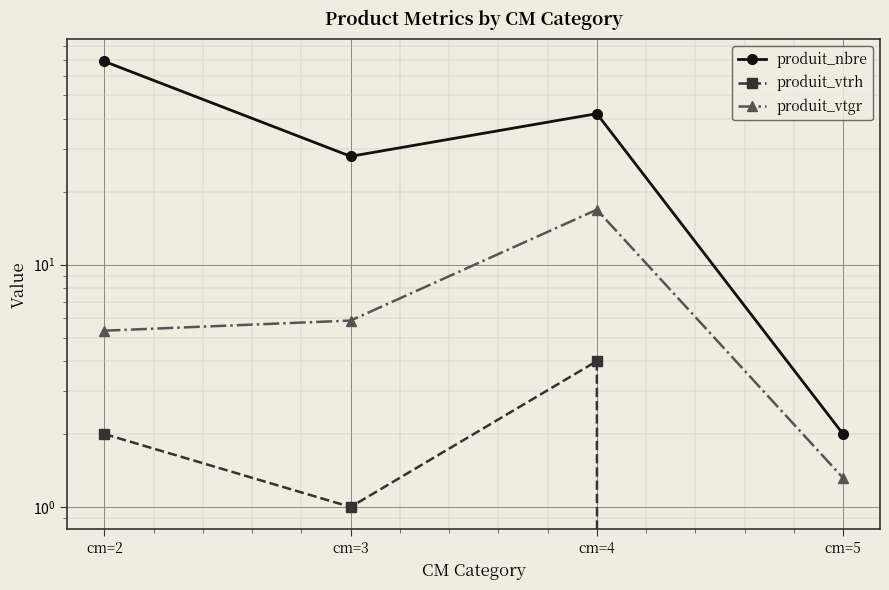

At which category is the sum across all series the highest?

cm=2